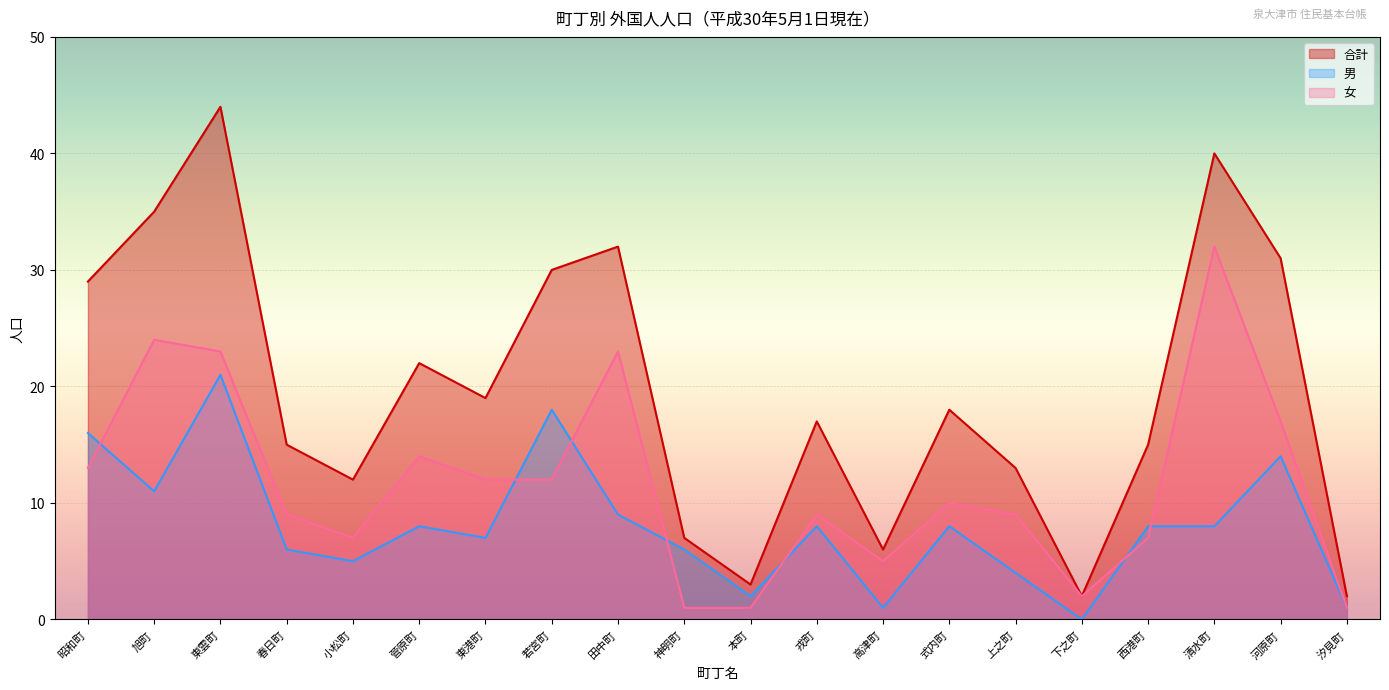

At which category is the sum across all series the highest?

東雲町